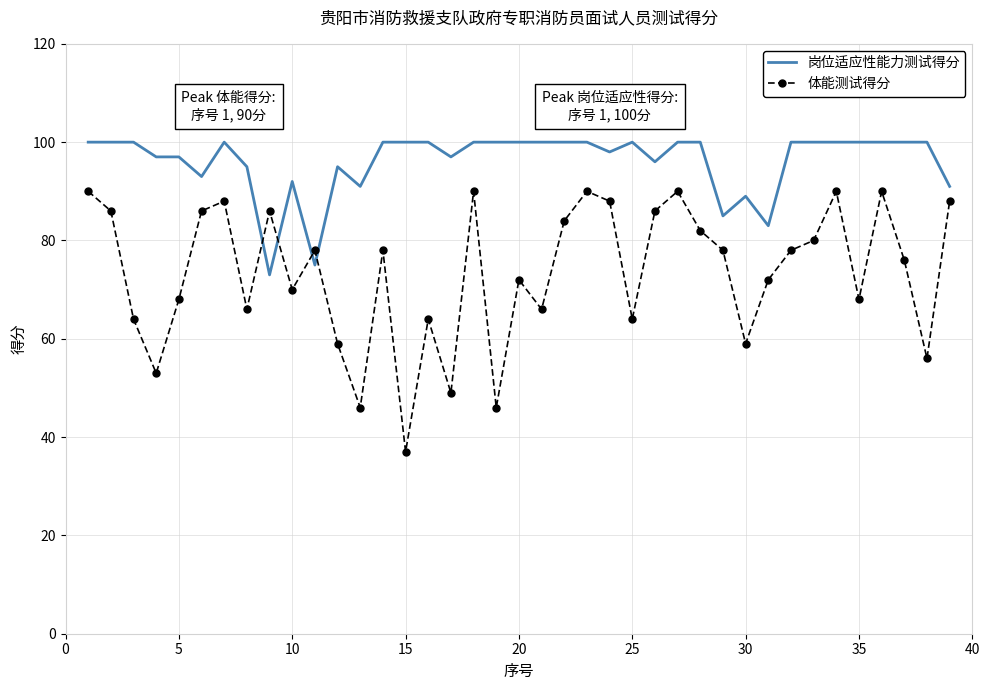

Which series has the largest range (max minus min)?

体能测试得分